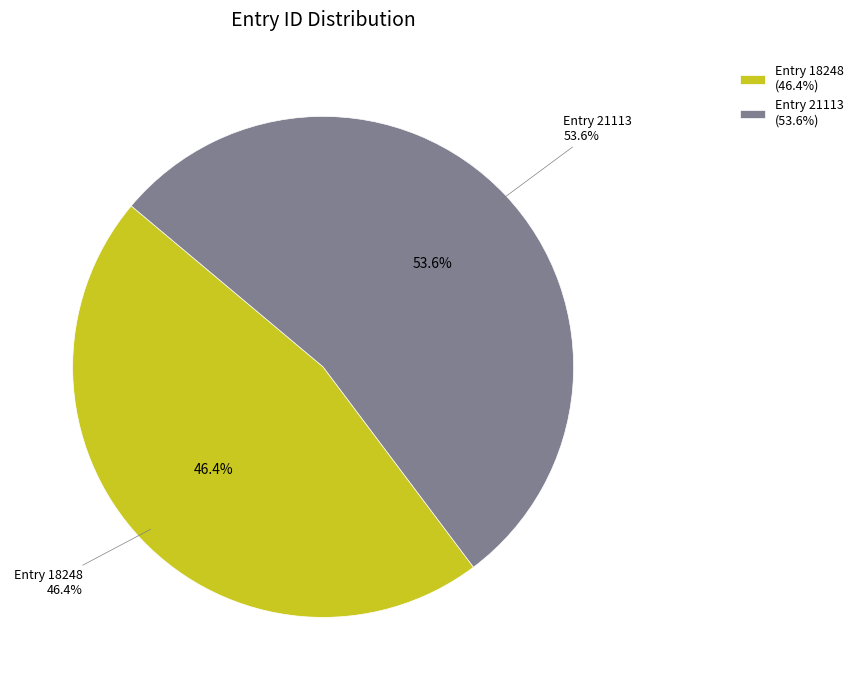

What percentage is the These instances, and a great many more (id: 18248) slice, to the nearest percent?

46%